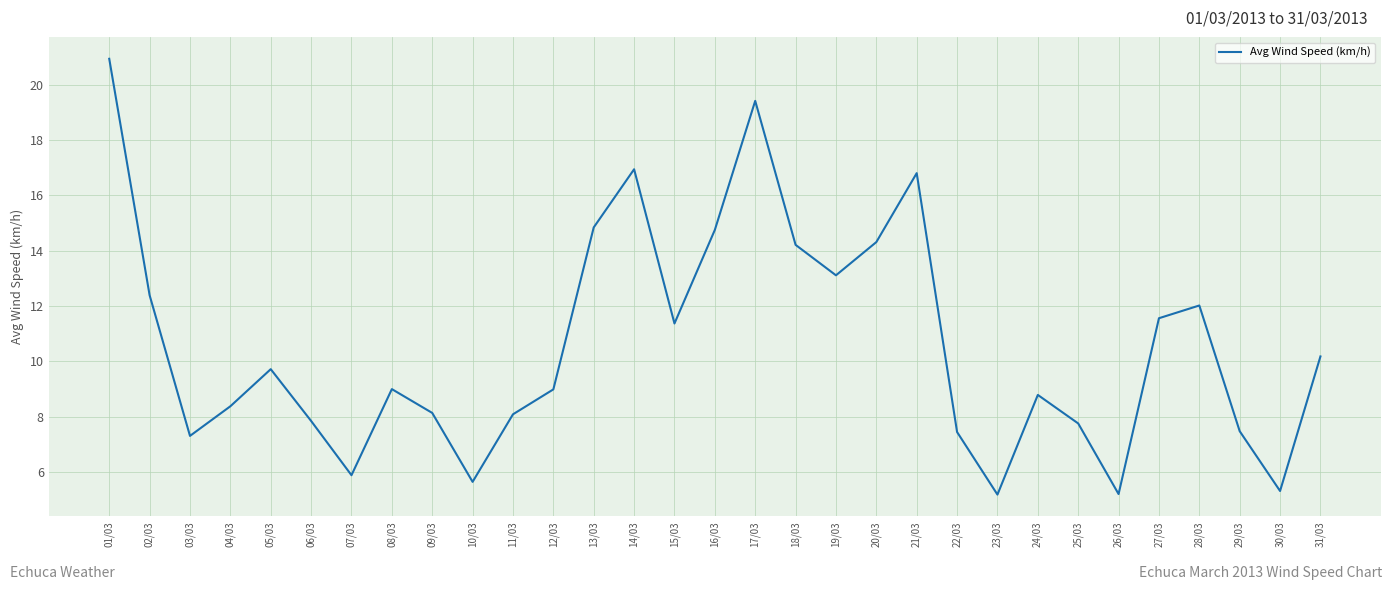

What is the maximum value shown in the chart?

20.9